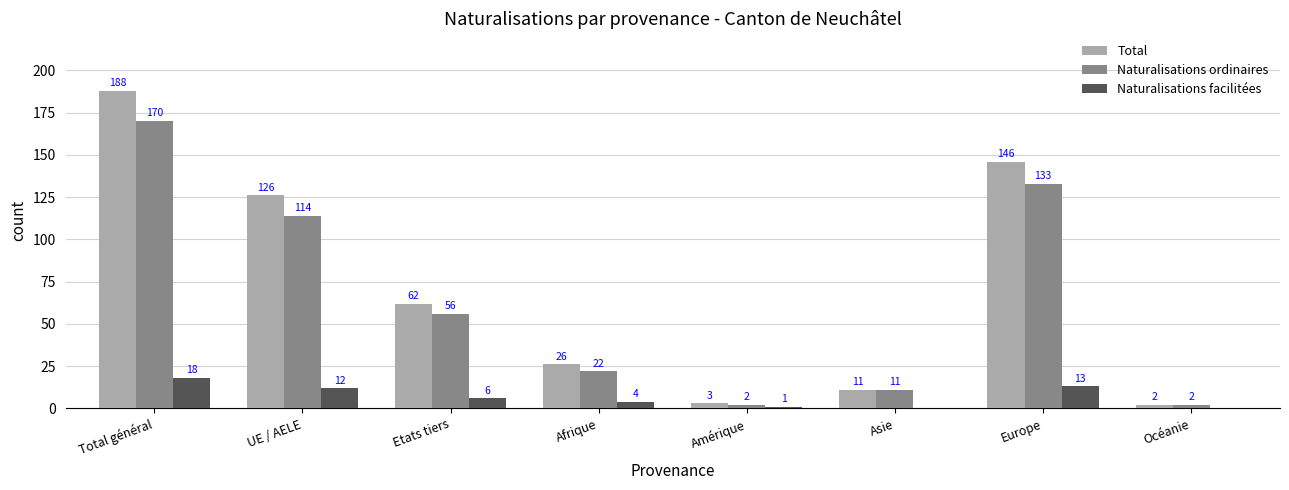

Count the number of data series in this chart.

3